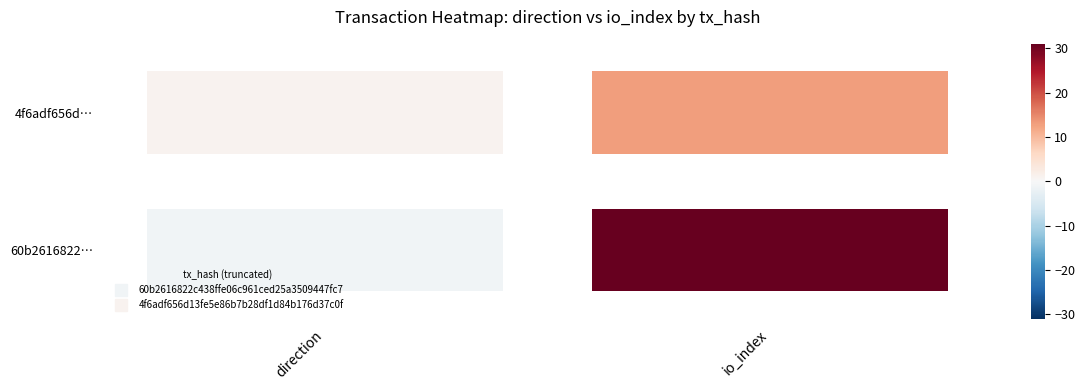

Reading left to right, transcribe all the data shown in this chart.

60b2616822c438ffe06c961ced25a3509447fc7: -1	31
4f6adf656d13fe5e86b7b28df1d84b176d37c0f: 1	13